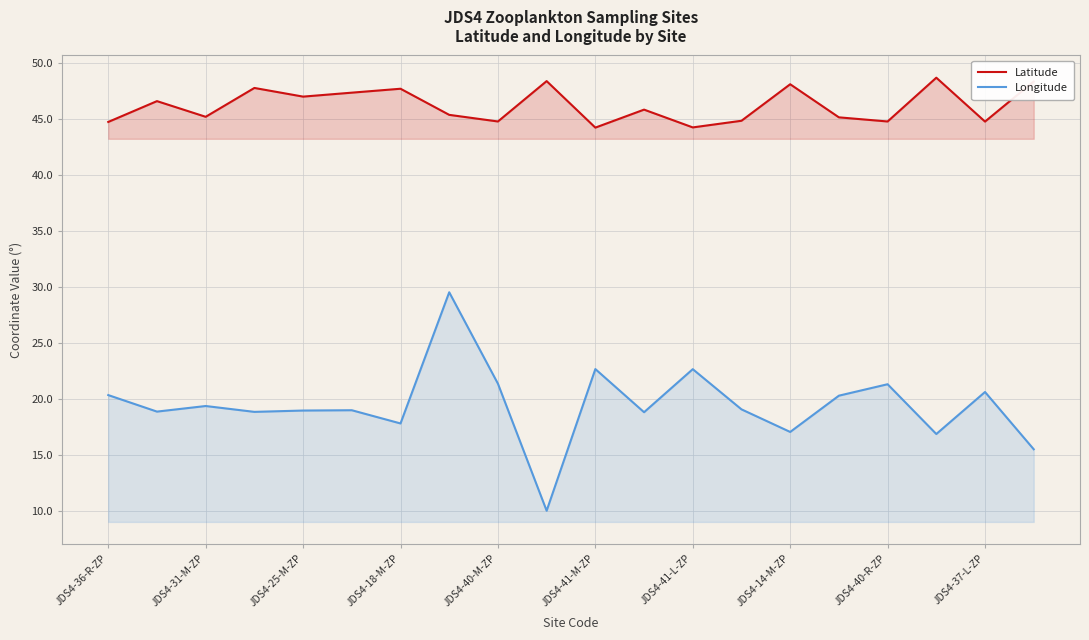

At which label does Longitude first exceed 19?

JDS4-36-R-ZP